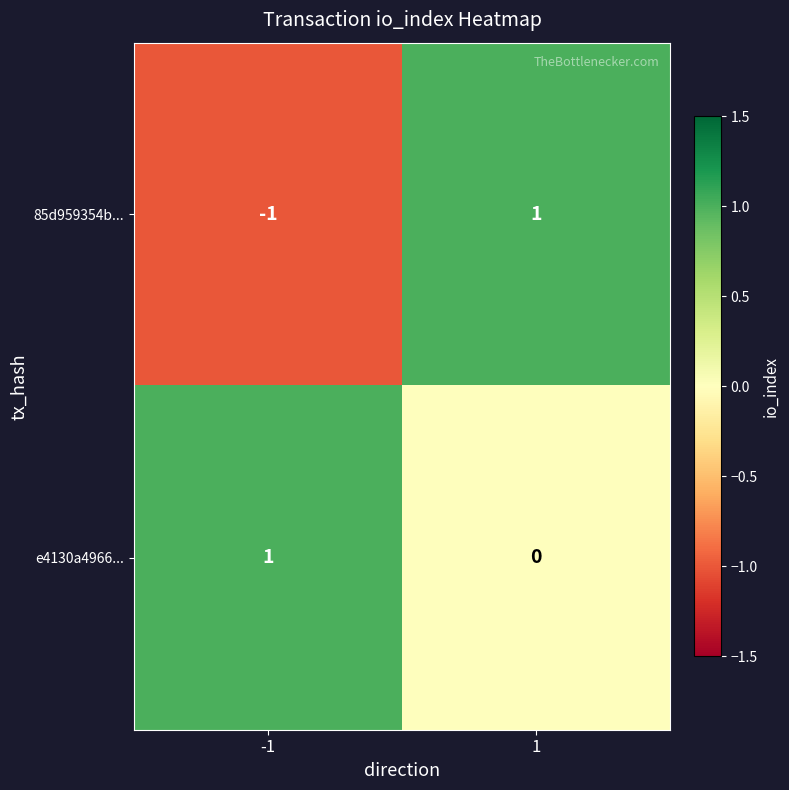

Which series has the widest spread of values?

85d959354b...